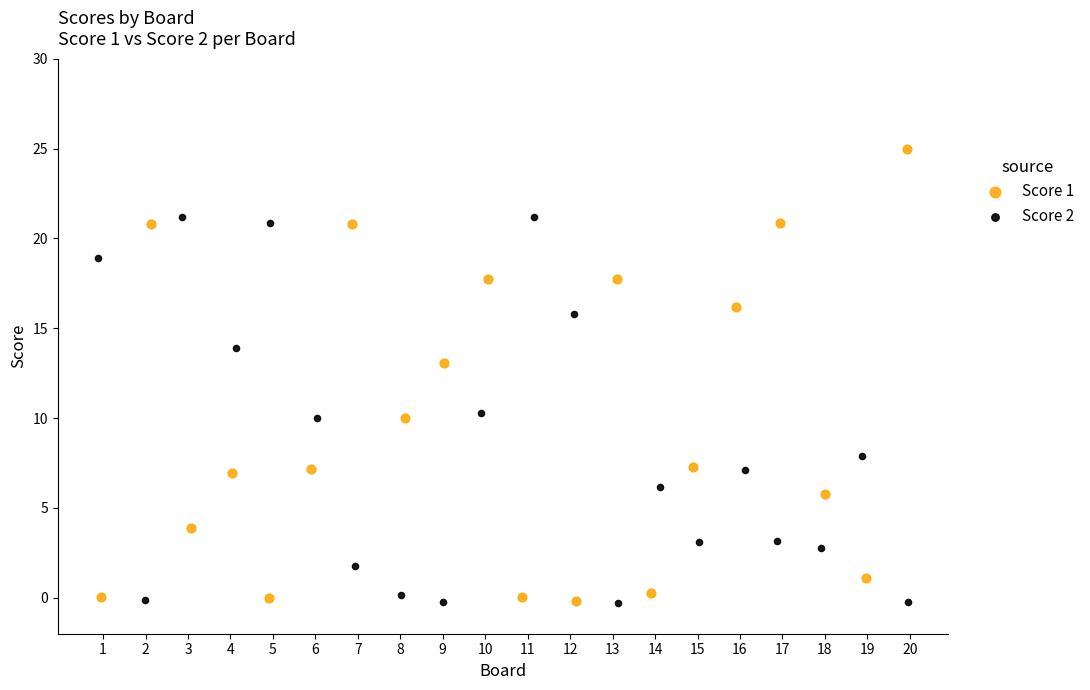

What are all the series names shown in the legend?

Score 1, Score 2